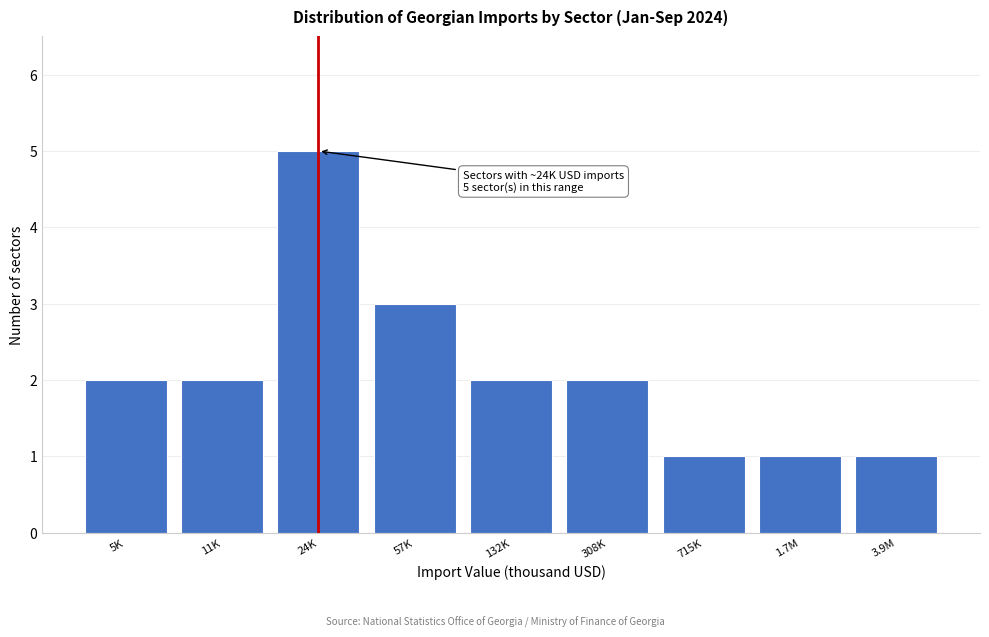

Reading left to right, list all the values displayed in this chart.

5K=2	11K=2	24K=5	57K=3	132K=2	308K=2	715K=1	1.7M=1	3.9M=1